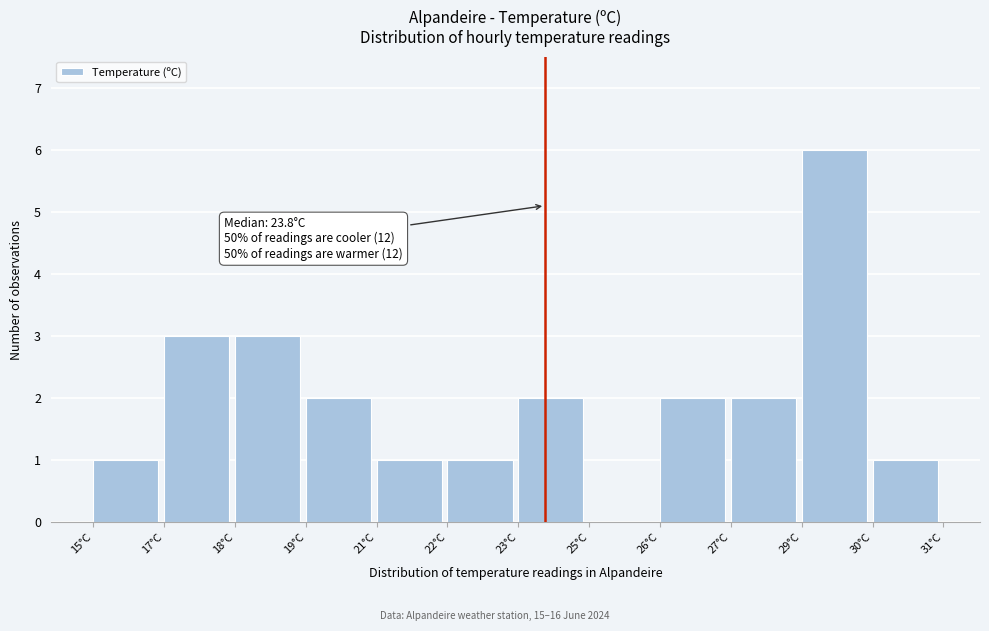

Reading left to right, transcribe all the data shown in this chart.

15°C=1	17°C=3	18°C=3	19°C=2	21°C=1	22°C=1	23°C=2	25°C=0	26°C=2	27°C=2	29°C=6	30°C=1